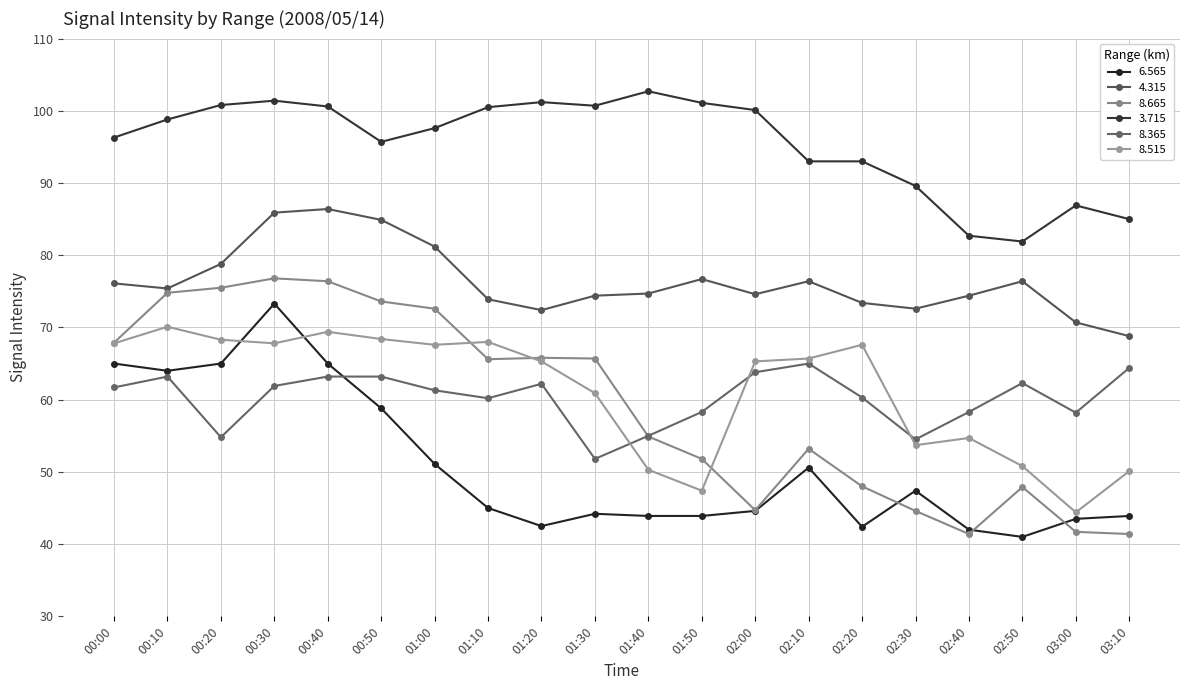

Reading right to left, what are all the values shown in this chart?

6.565: 03:10=43.9	03:00=43.5	02:50=41.0	02:40=42.0	02:30=47.4	02:20=42.4	02:10=50.6	02:00=44.6	01:50=43.9	01:40=43.9	01:30=44.2	01:20=42.5	01:10=45.0	01:00=51.1	00:50=58.8	00:40=65.0	00:30=73.3	00:20=65.0	00:10=64.0	00:00=65.0
4.315: 03:10=68.8	03:00=70.7	02:50=76.4	02:40=74.4	02:30=72.6	02:20=73.4	02:10=76.4	02:00=74.6	01:50=76.7	01:40=74.7	01:30=74.4	01:20=72.4	01:10=73.9	01:00=81.2	00:50=84.9	00:40=86.4	00:30=85.9	00:20=78.8	00:10=75.4	00:00=76.1
8.665: 03:10=41.4	03:00=41.7	02:50=47.9	02:40=41.4	02:30=44.6	02:20=48.0	02:10=53.2	02:00=44.7	01:50=51.8	01:40=54.9	01:30=65.7	01:20=65.8	01:10=65.6	01:00=72.6	00:50=73.6	00:40=76.4	00:30=76.8	00:20=75.5	00:10=74.8	00:00=67.9
3.715: 03:10=85.0	03:00=86.9	02:50=81.9	02:40=82.7	02:30=89.6	02:20=93.0	02:10=93.0	02:00=100.1	01:50=101.1	01:40=102.7	01:30=100.7	01:20=101.2	01:10=100.5	01:00=97.6	00:50=95.7	00:40=100.6	00:30=101.4	00:20=100.8	00:10=98.8	00:00=96.3
8.365: 03:10=64.4	03:00=58.2	02:50=62.3	02:40=58.3	02:30=54.5	02:20=60.3	02:10=65.0	02:00=63.8	01:50=58.3	01:40=55.0	01:30=51.8	01:20=62.2	01:10=60.2	01:00=61.3	00:50=63.2	00:40=63.2	00:30=61.9	00:20=54.8	00:10=63.2	00:00=61.7
8.515: 03:10=50.1	03:00=44.4	02:50=50.8	02:40=54.7	02:30=53.7	02:20=67.6	02:10=65.7	02:00=65.3	01:50=47.4	01:40=50.3	01:30=60.9	01:20=65.3	01:10=68.0	01:00=67.6	00:50=68.4	00:40=69.4	00:30=67.8	00:20=68.3	00:10=70.1	00:00=67.8